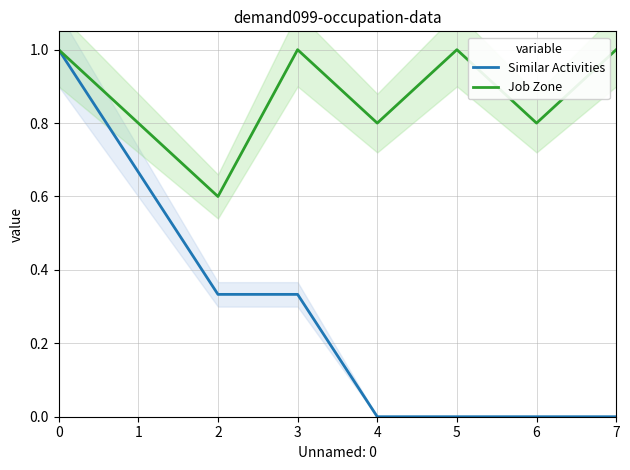

True or false: Job Zone has a value of 0.5 at 4.

False